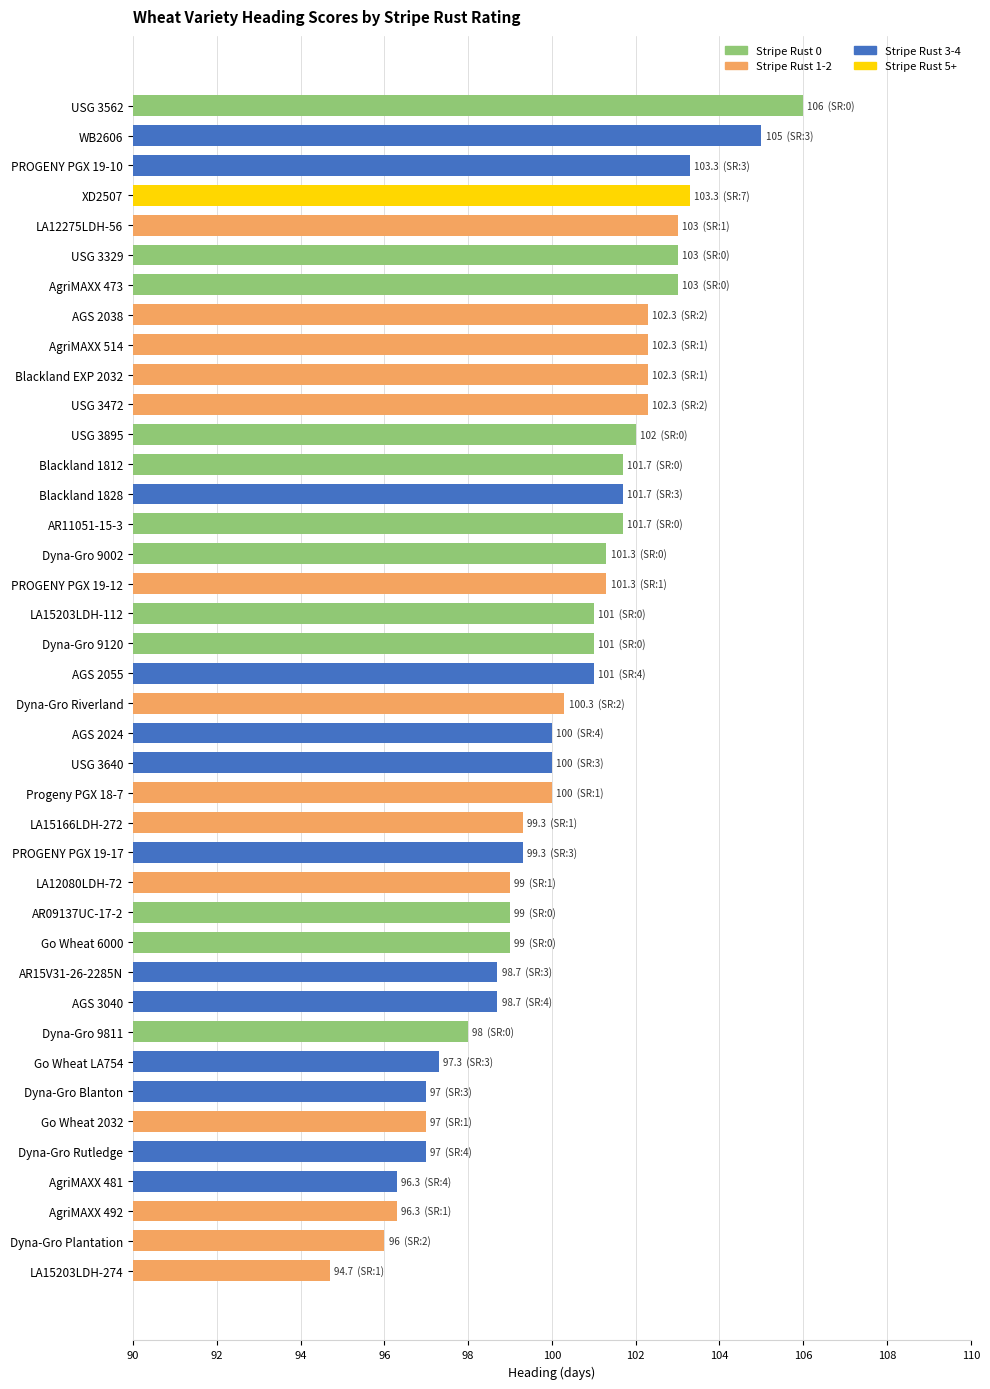

Which has a higher value, Dyna-Gro Blanton or AR15V31-26-2285N?

AR15V31-26-2285N